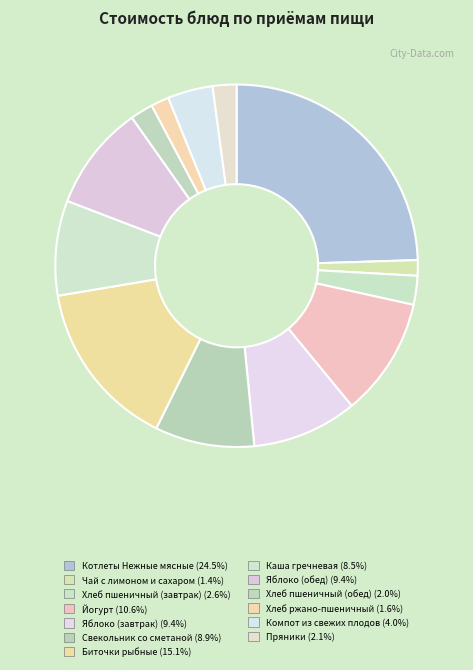

To the nearest percent, what is the average slice percentage?

8%